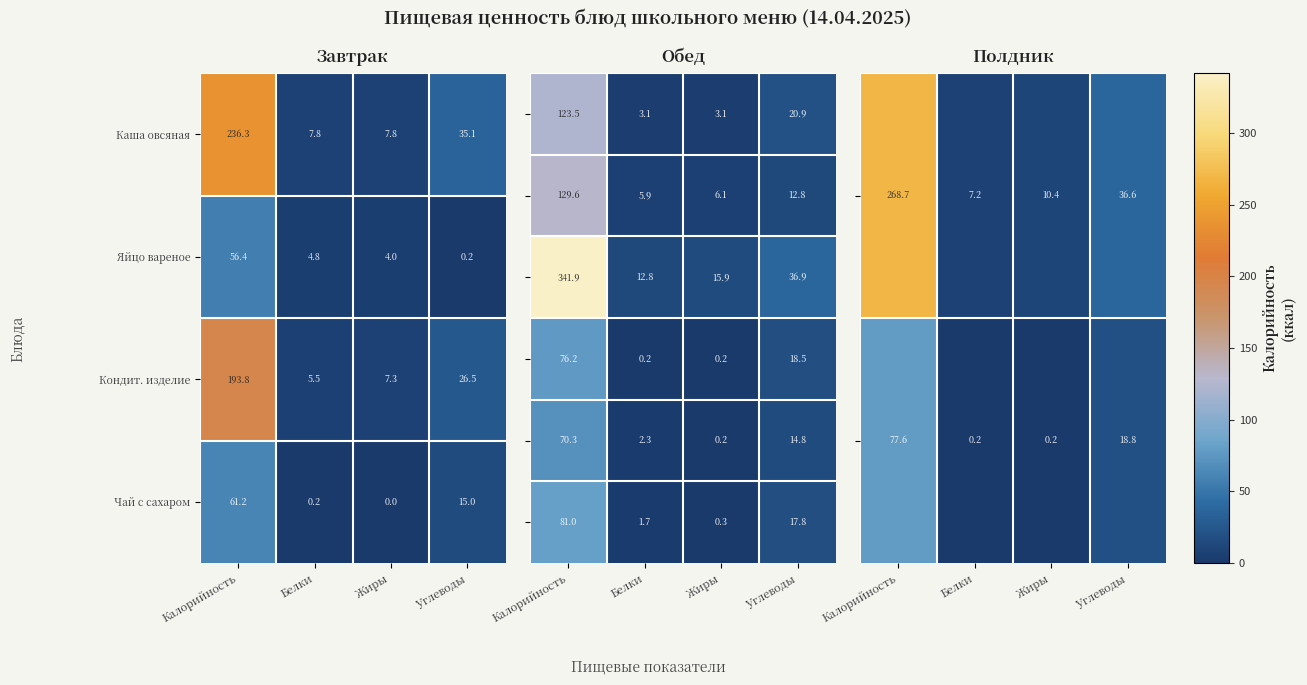

What is the highest value of the Кондит. изделие series?

193.8